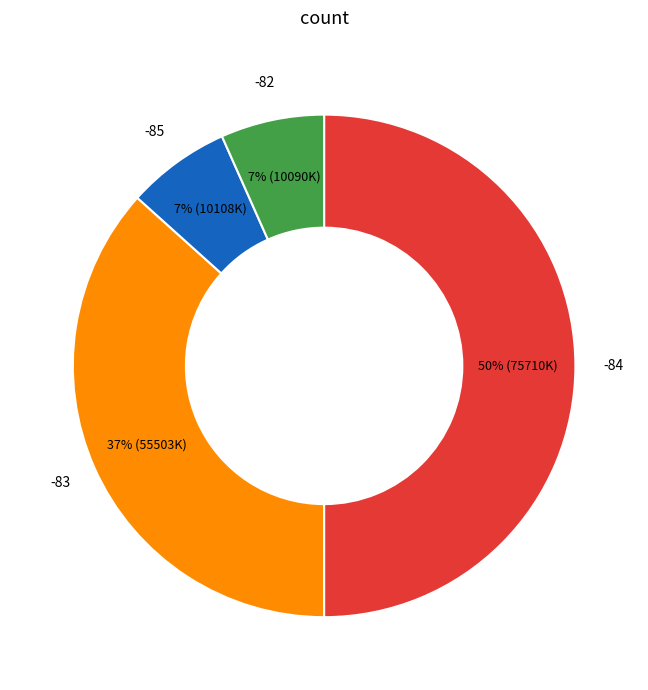

To the nearest percent, what is the average slice percentage?

25%